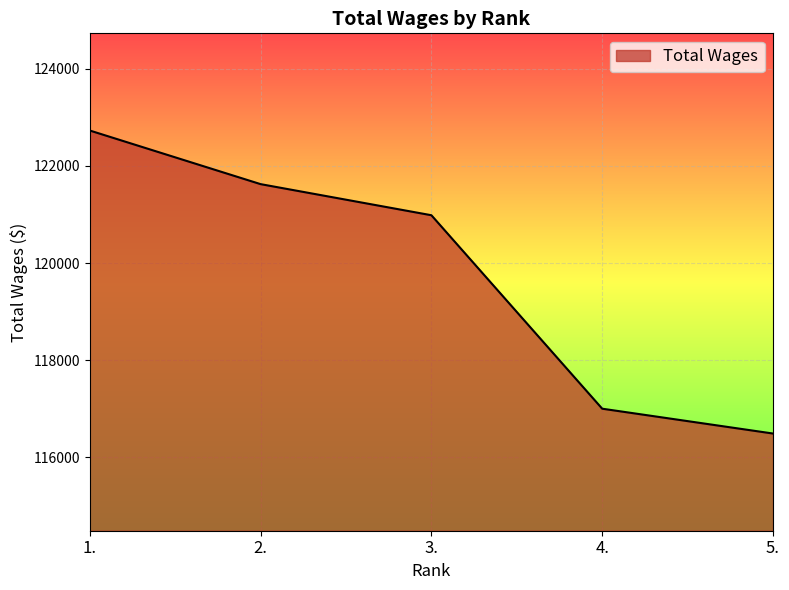

What position from the left is 1.?

1